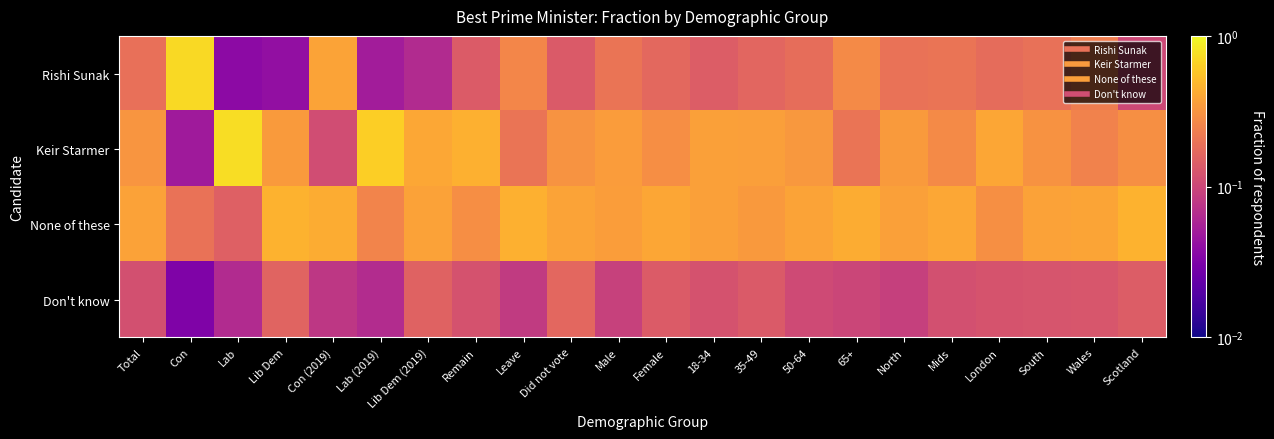

Reading left to right, list all the values displayed in this chart.

Rishi Sunak: Total=0.2	Con=0.7	Lab=0.0	Lib Dem=0.0	Con (2019)=0.4	Lab (2019)=0.1	Lib Dem (2019)=0.1	Remain=0.1	Leave=0.3	Did not vote=0.1	Male=0.2	Female=0.2	18-34=0.1	35-49=0.2	50-64=0.2	65+=0.3	North=0.2	Mids=0.2	London=0.2	South=0.2	Wales=0.2	Scotland=0.1
Keir Starmer: Total=0.3	Con=0.0	Lab=0.7	Lib Dem=0.3	Con (2019)=0.1	Lab (2019)=0.6	Lib Dem (2019)=0.4	Remain=0.4	Leave=0.2	Did not vote=0.3	Male=0.3	Female=0.3	18-34=0.4	35-49=0.4	50-64=0.3	65+=0.2	North=0.3	Mids=0.3	London=0.4	South=0.3	Wales=0.2	Scotland=0.3
None of these: Total=0.4	Con=0.2	Lab=0.1	Lib Dem=0.5	Con (2019)=0.4	Lab (2019)=0.3	Lib Dem (2019)=0.4	Remain=0.3	Leave=0.5	Did not vote=0.4	Male=0.4	Female=0.4	18-34=0.4	35-49=0.3	50-64=0.4	65+=0.4	North=0.4	Mids=0.4	London=0.3	South=0.4	Wales=0.4	Scotland=0.5
Don't know: Total=0.1	Con=0.0	Lab=0.1	Lib Dem=0.2	Con (2019)=0.1	Lab (2019)=0.1	Lib Dem (2019)=0.2	Remain=0.1	Leave=0.1	Did not vote=0.2	Male=0.1	Female=0.1	18-34=0.1	35-49=0.1	50-64=0.1	65+=0.1	North=0.1	Mids=0.1	London=0.1	South=0.1	Wales=0.1	Scotland=0.1